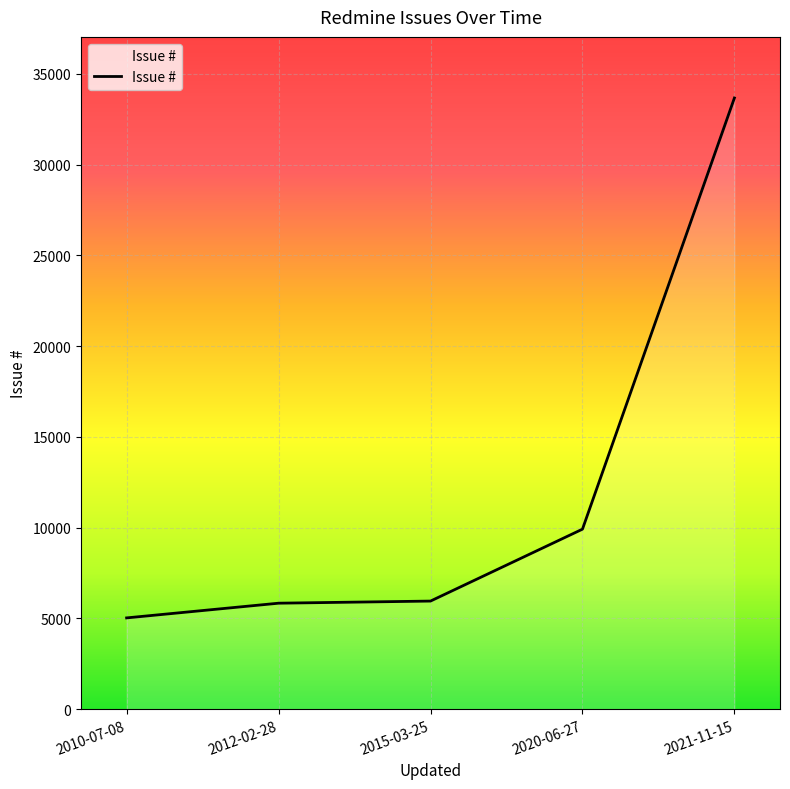

Is it true that the value at 2021-11-15 is 33673?

True